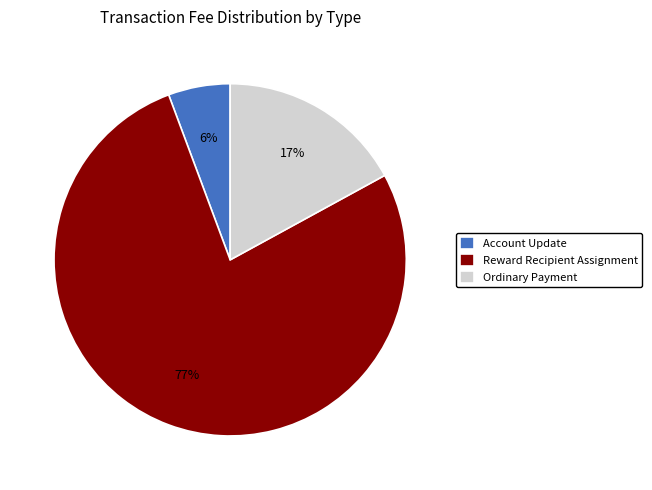

Is there a majority slice in this chart?

Yes